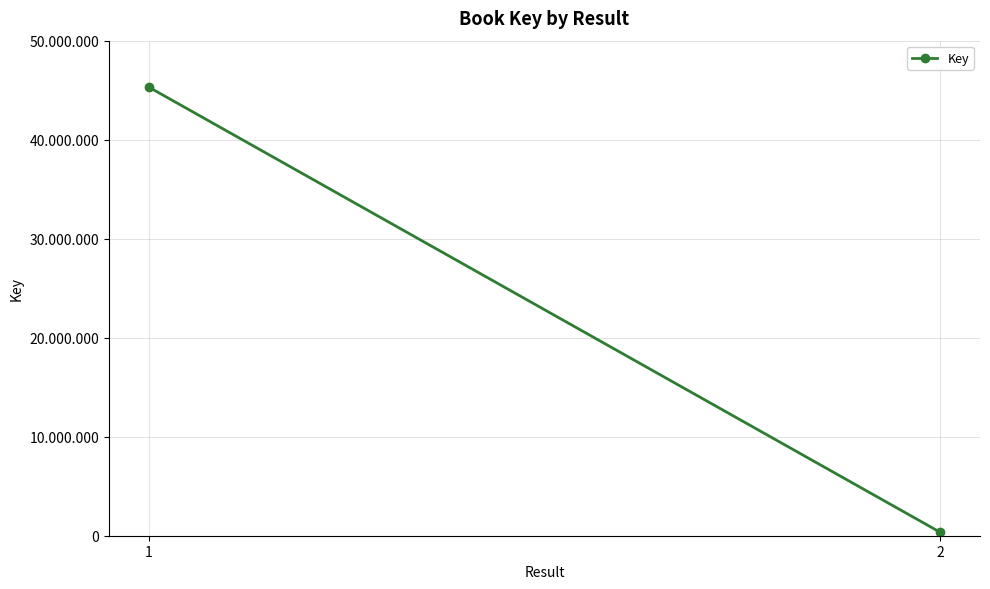

Reading left to right, transcribe all the data shown in this chart.

1=45318822	2=335891